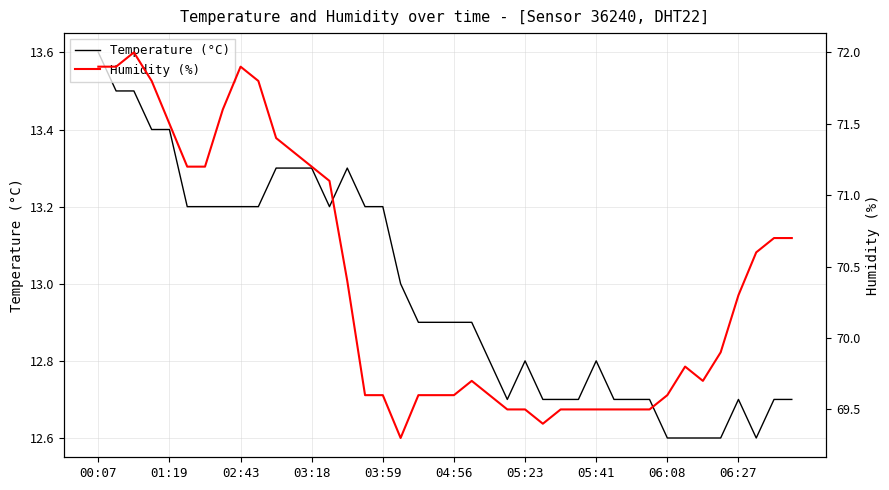

The value of Temperature (°C) at 05:41 is 19.6. True or false?

False